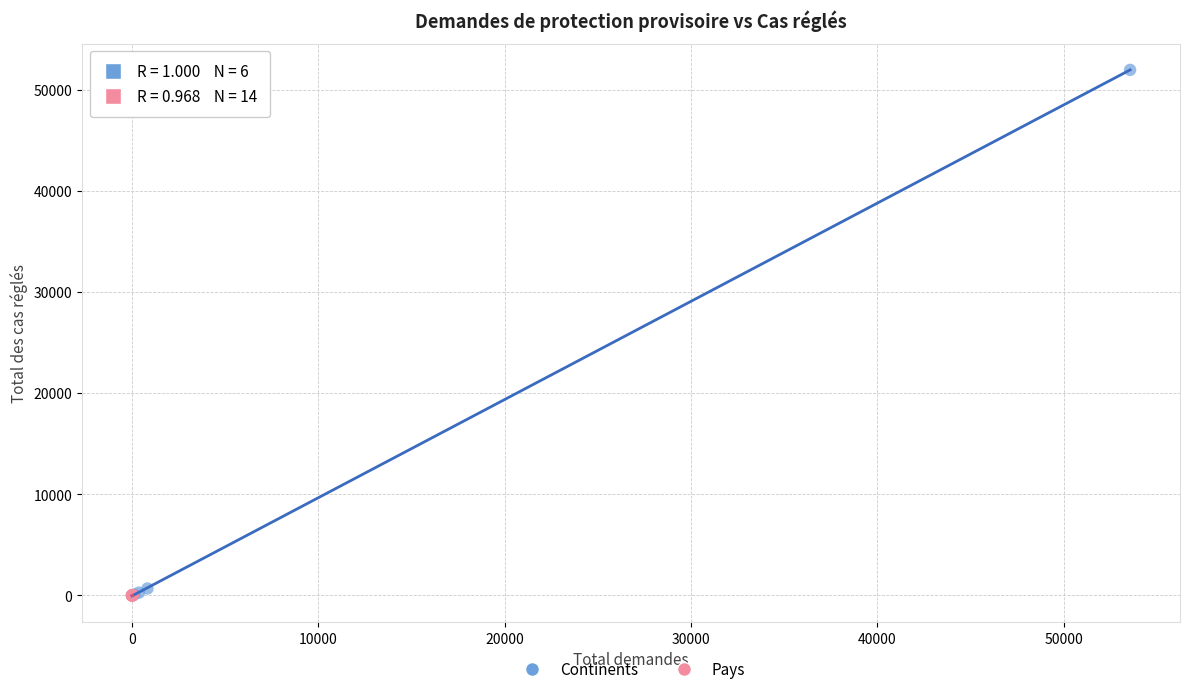

Which series contains the highest Y value?

Continents